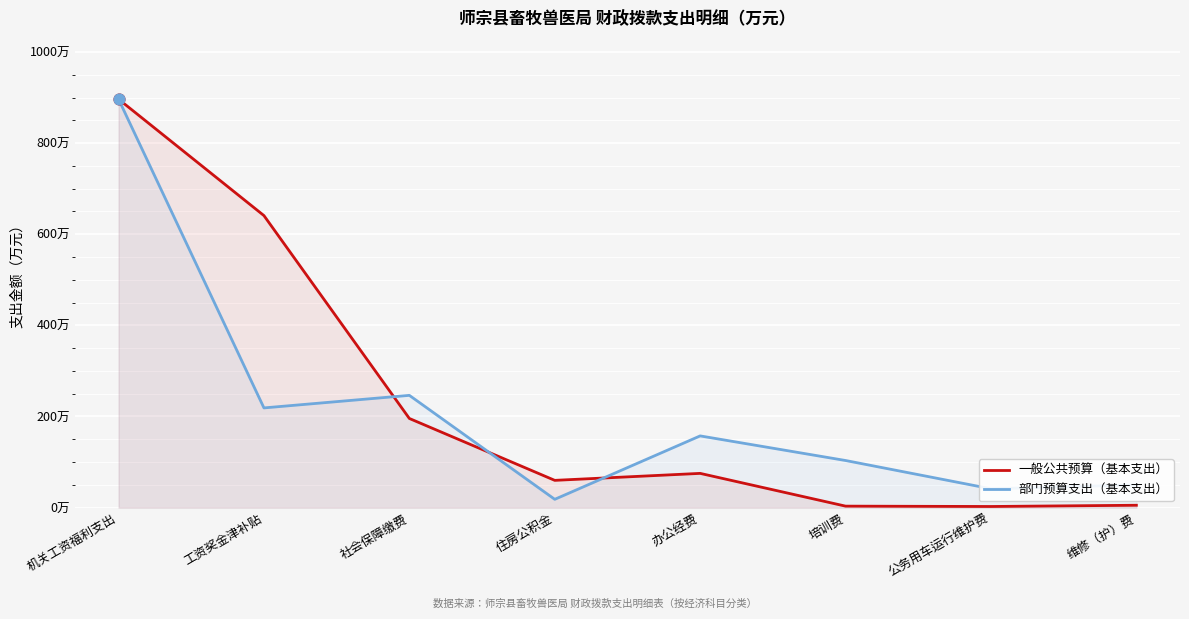

What are all the series names shown in the legend?

一般公共预算（基本支出）, 部门预算支出（基本支出）